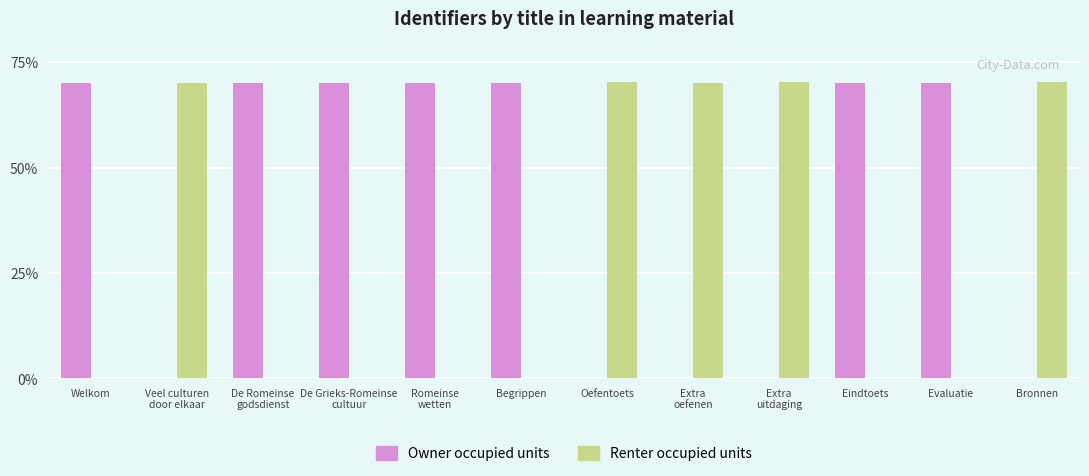

Is it true that Renter occupied units equals 70.2 at Oefentoets?

True